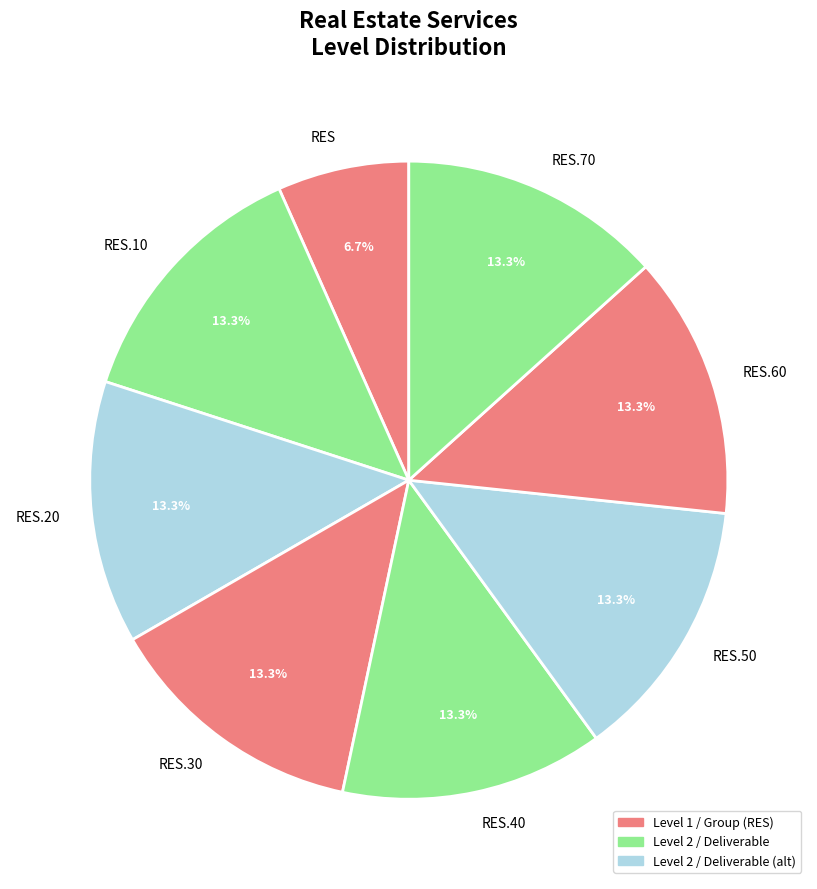

How much of the chart is everything except RES.20?

86.7%